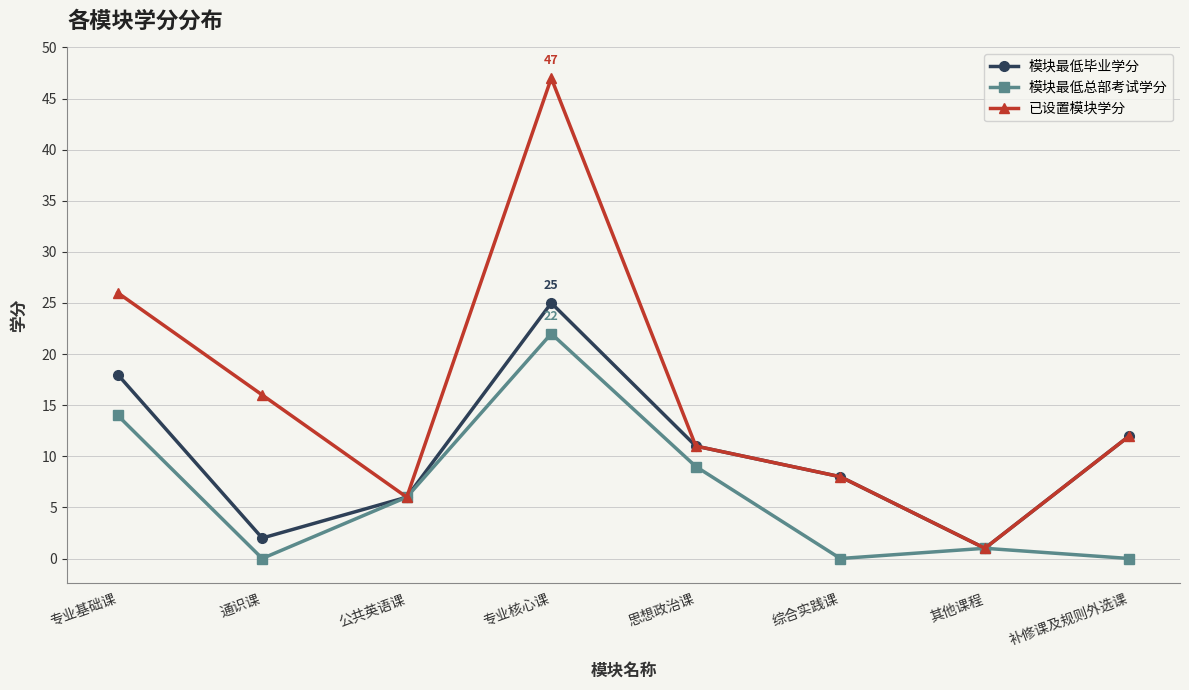

What is the maximum value shown in the chart?

47